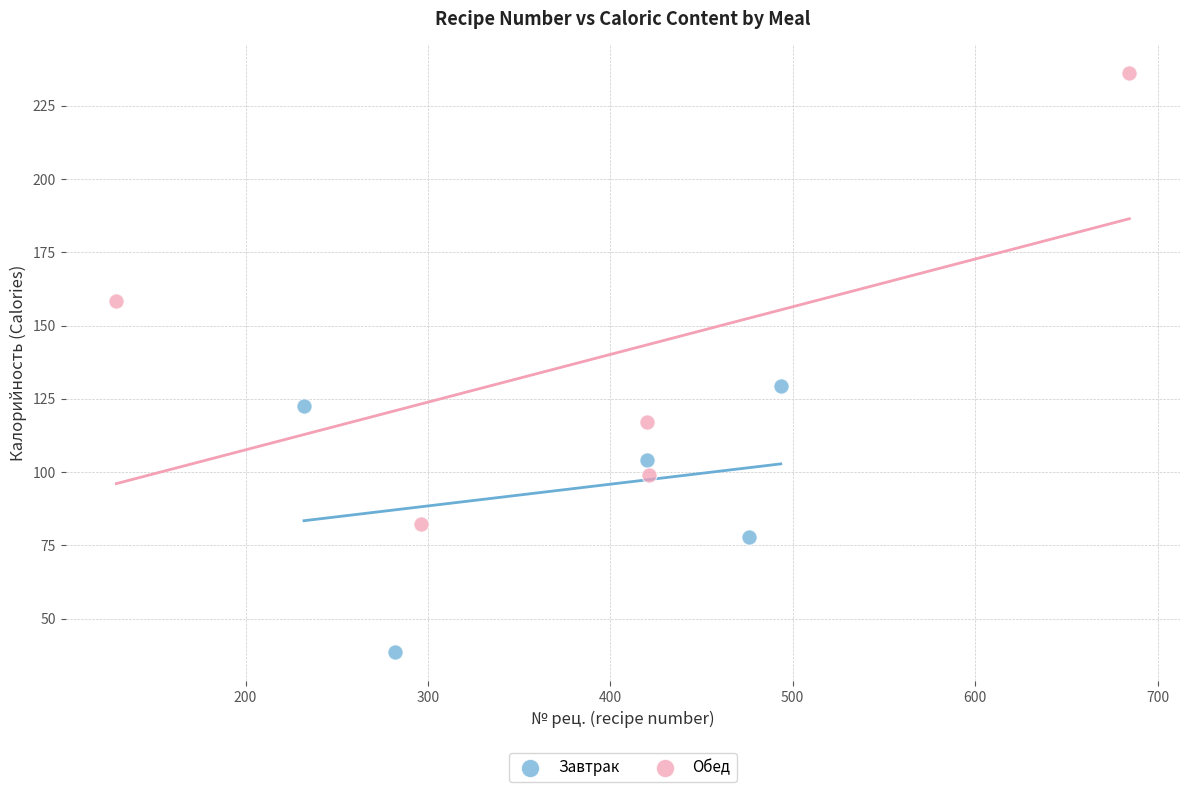

Which series contains the highest Y value?

Обед